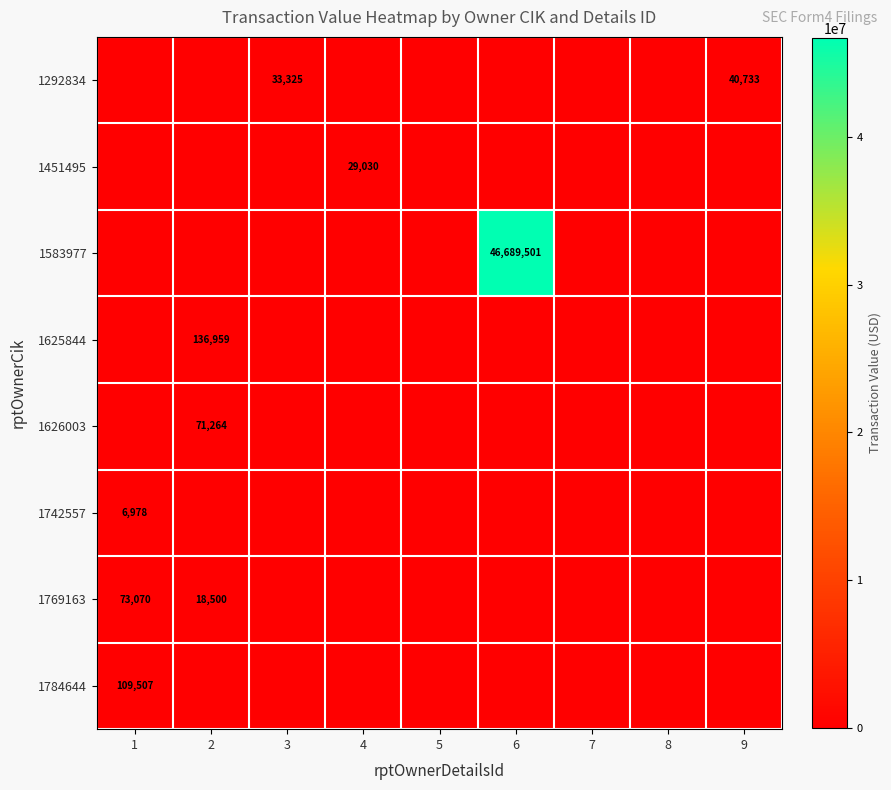

Is it true that 1742557 equals 11428 at 1?

False